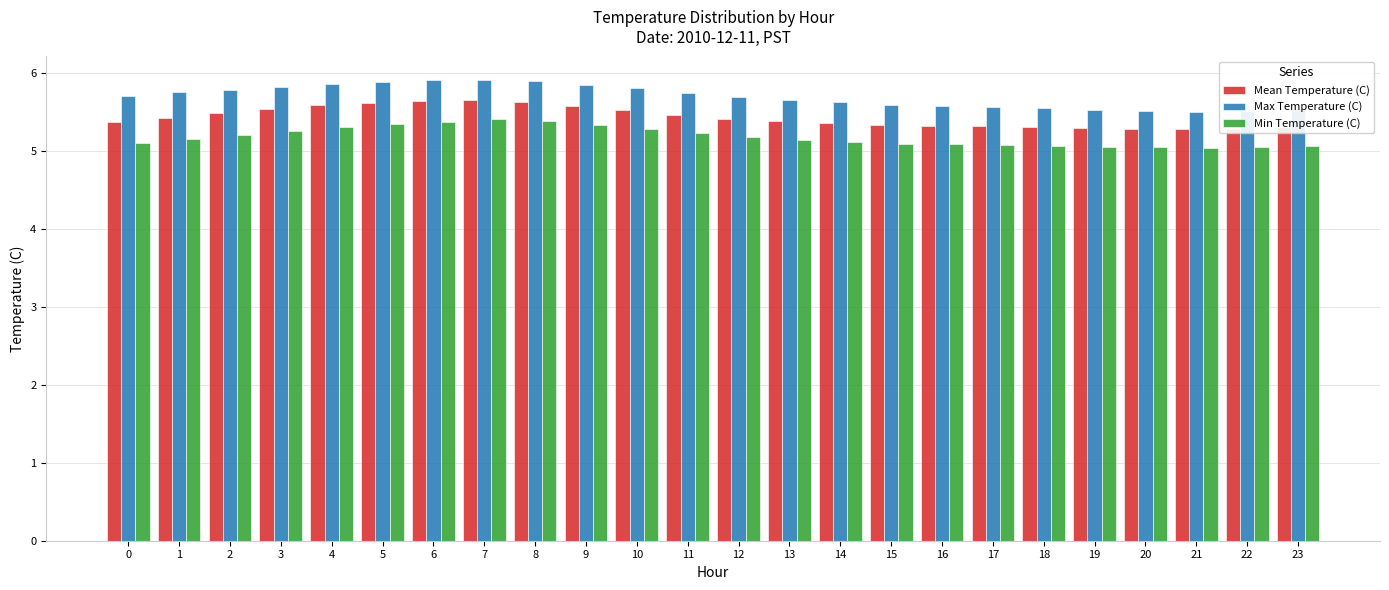

What is the average value of the Mean Temperature (C) series?

5.4